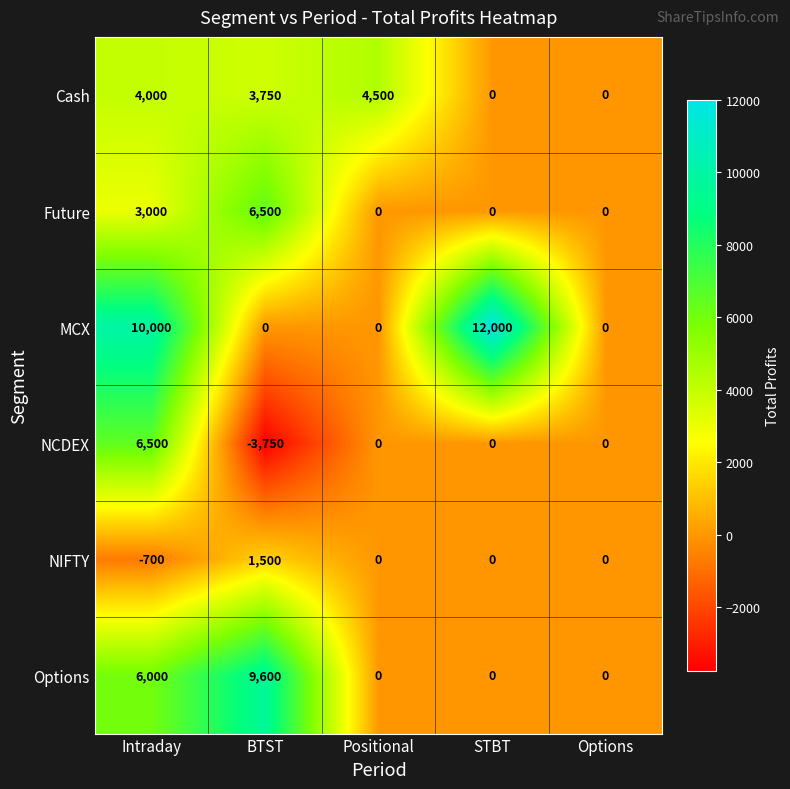

Reading left to right, transcribe all the data shown in this chart.

Cash: Intraday=4000	BTST=3750	Positional=4500	STBT=0	Options=0
Future: Intraday=3000	BTST=6500	Positional=0	STBT=0	Options=0
MCX: Intraday=10000	BTST=0	Positional=0	STBT=12000	Options=0
NCDEX: Intraday=6500	BTST=-3750	Positional=0	STBT=0	Options=0
NIFTY: Intraday=-700	BTST=1500	Positional=0	STBT=0	Options=0
Options: Intraday=6000	BTST=9600	Positional=0	STBT=0	Options=0